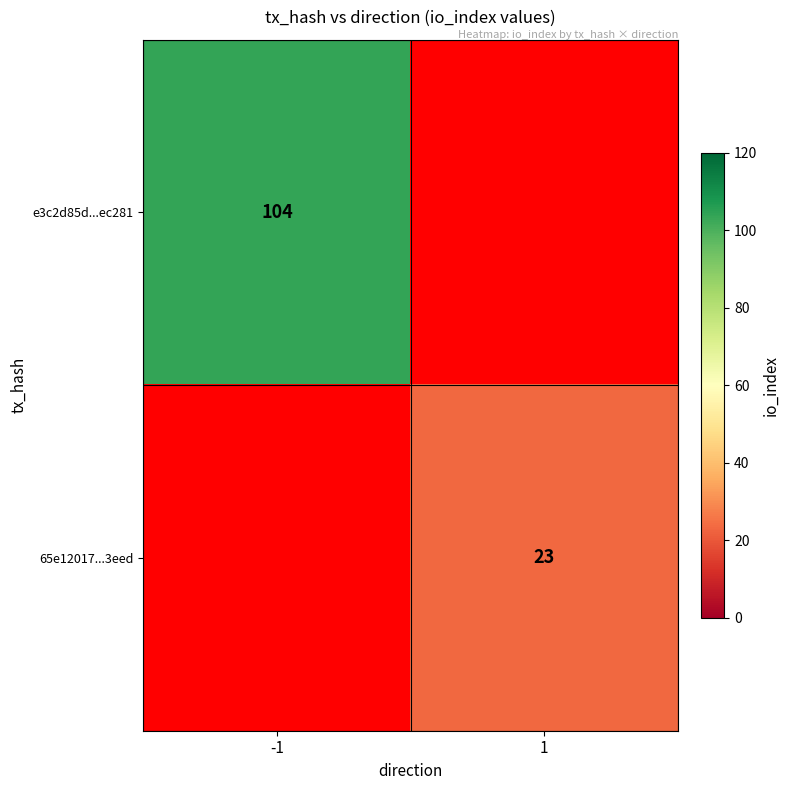

What is the minimum value shown in the chart?

23.0